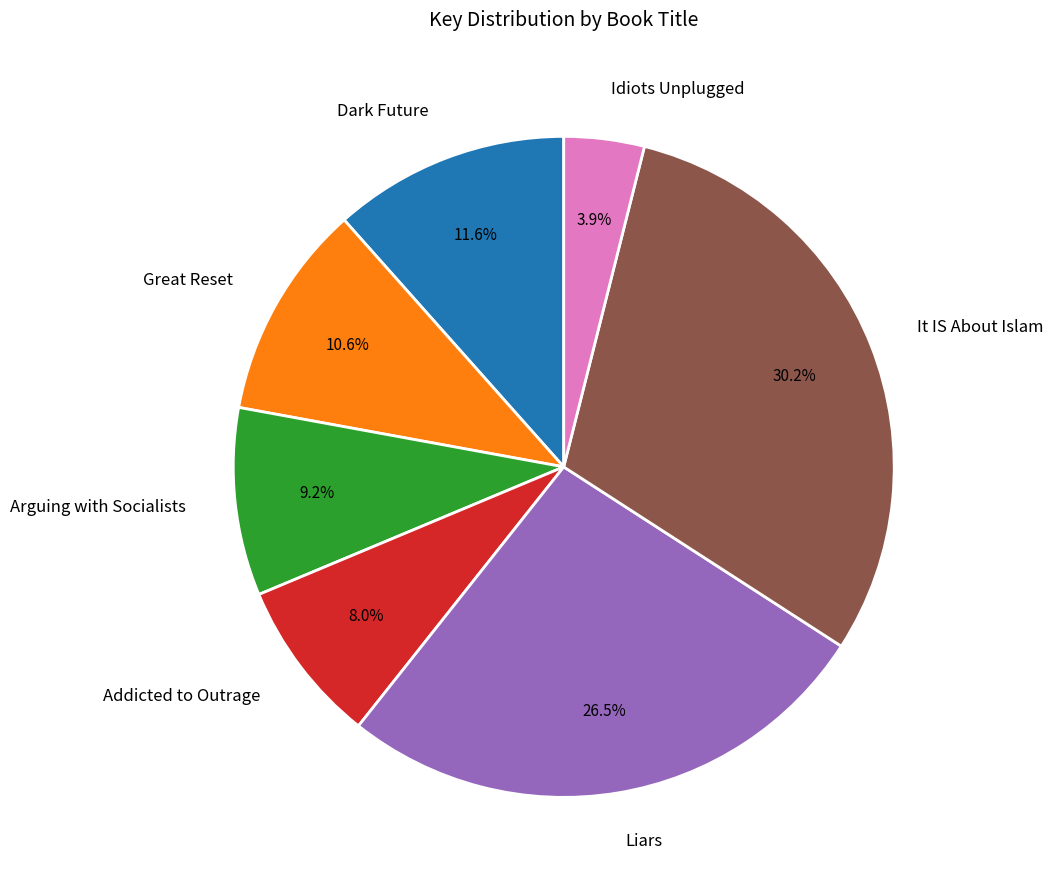

What percentage is the Idiots Unplugged slice, to the nearest percent?

4%